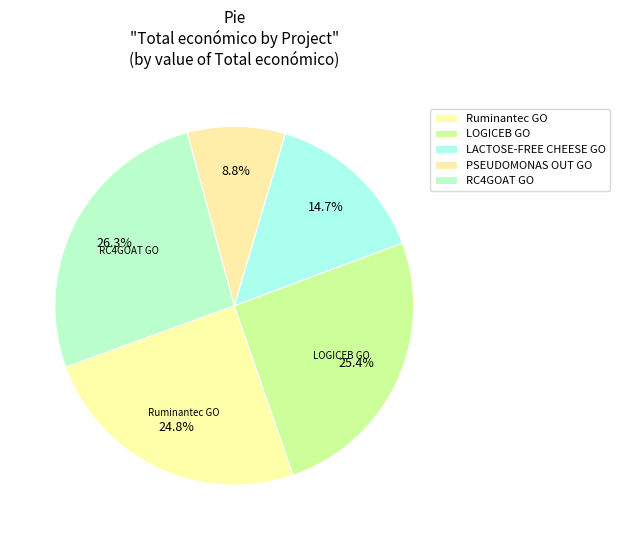

To the nearest percent, what is the average slice percentage?

20%